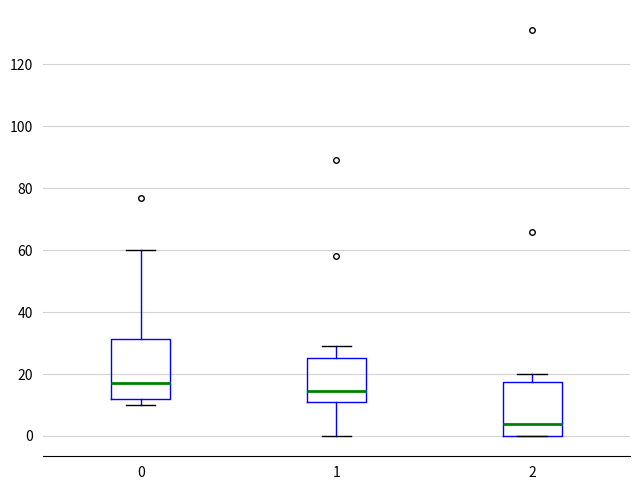

Reading left to right, transcribe this box plot: for each box, give where its median line is, the range the box spans, and where its two whiskers end, as read against the y-axis. The values are not printed on the chart, so give them approximately, as read against the axis.

0: median 18, box 12 to 32, whiskers 10 to 60
1: median 14, box 12 to 26, whiskers 0 to 30
2: median 4, box 0 to 18, whiskers 0 to 20